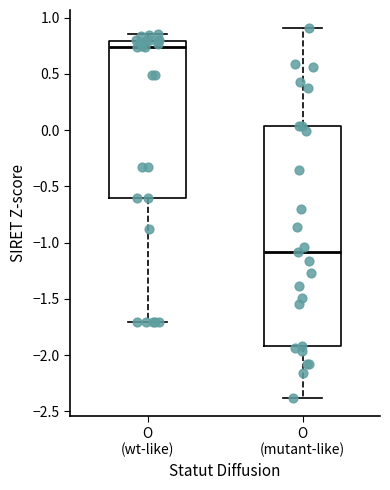

Where does the median line of the box for O (mutant-like) sit on the y-axis? The values are not printed on the chart, so give them approximately, as read against the axis.

-1.10